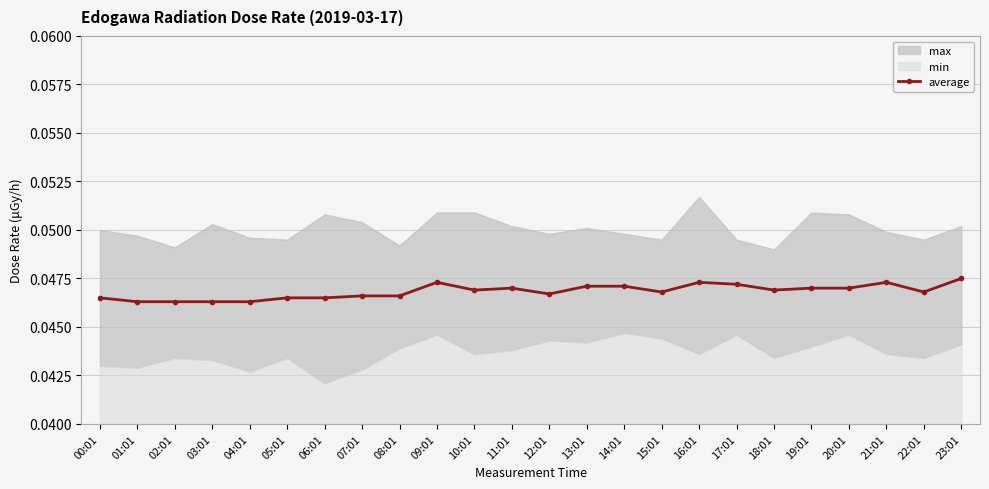

List the labels in order of value, smallest first.

01:01, 02:01, 03:01, 04:01, 00:01, 05:01, 06:01, 07:01, 08:01, 12:01, 15:01, 22:01, 10:01, 18:01, 11:01, 19:01, 20:01, 13:01, 14:01, 17:01, 09:01, 16:01, 21:01, 23:01